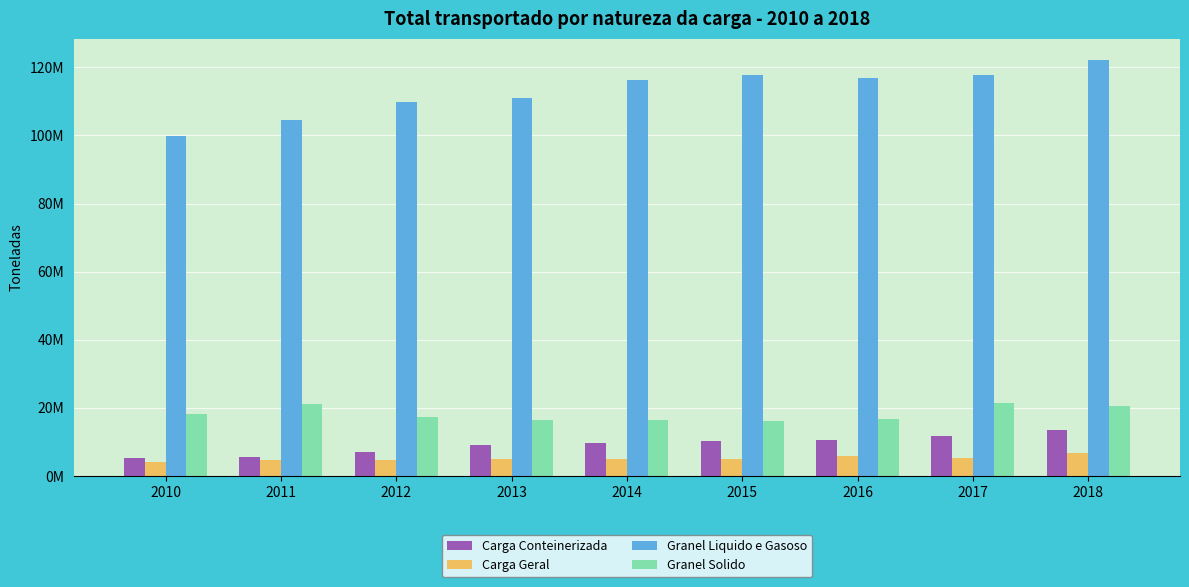

Where is Carga Geral nearest to the value 5546941?

2017